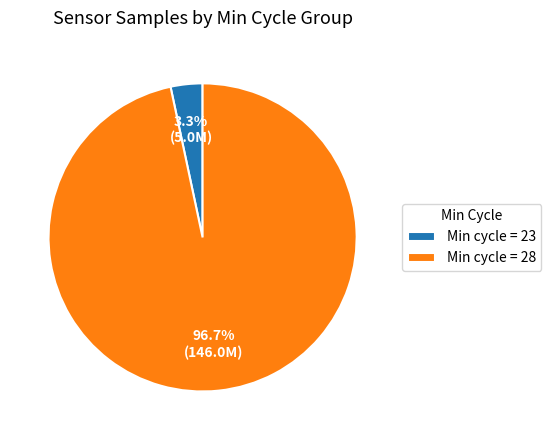

Rank the categories by value from highest to lowest.

Min cycle = 28, Min cycle = 23